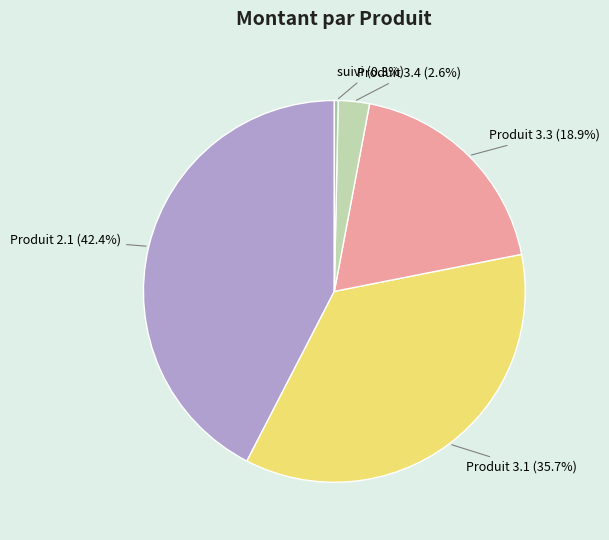

Which has a higher value, Produit 3.1 or Produit 3.4?

Produit 3.1